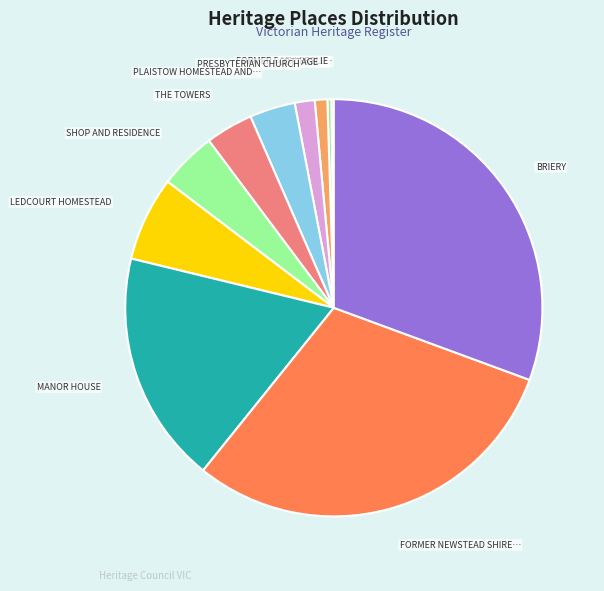

To the nearest percent, what is the average slice percentage?

9%